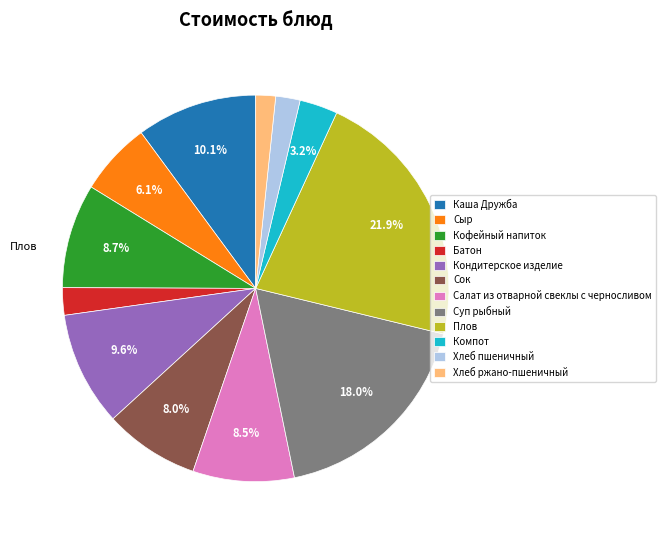

What percentage is the Каша Дружба slice, to the nearest percent?

10%